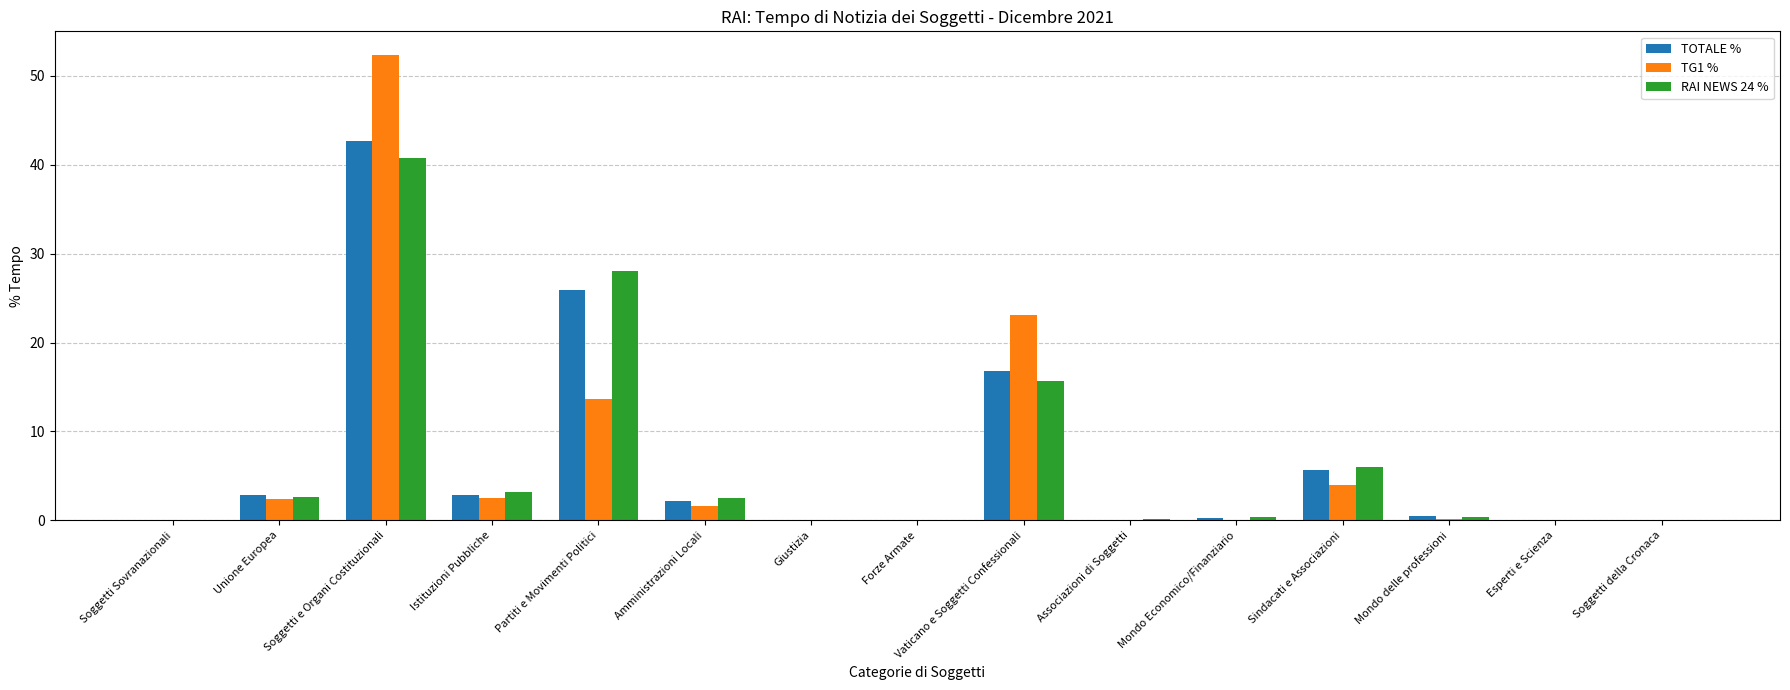

At which category does the chart reach its peak across all series?

Soggetti e Organi Costituzionali